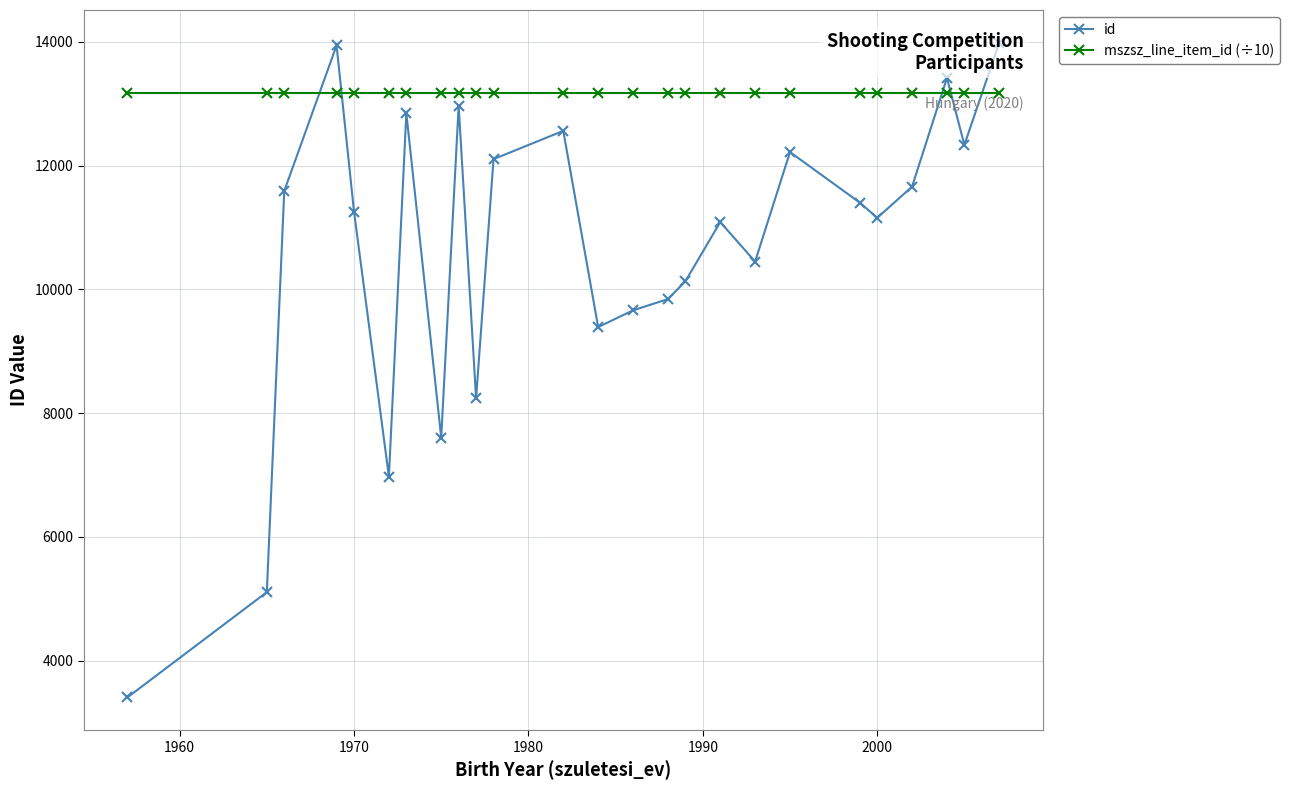

What are all the series names shown in the legend?

id, mszsz_line_item_id (÷10)